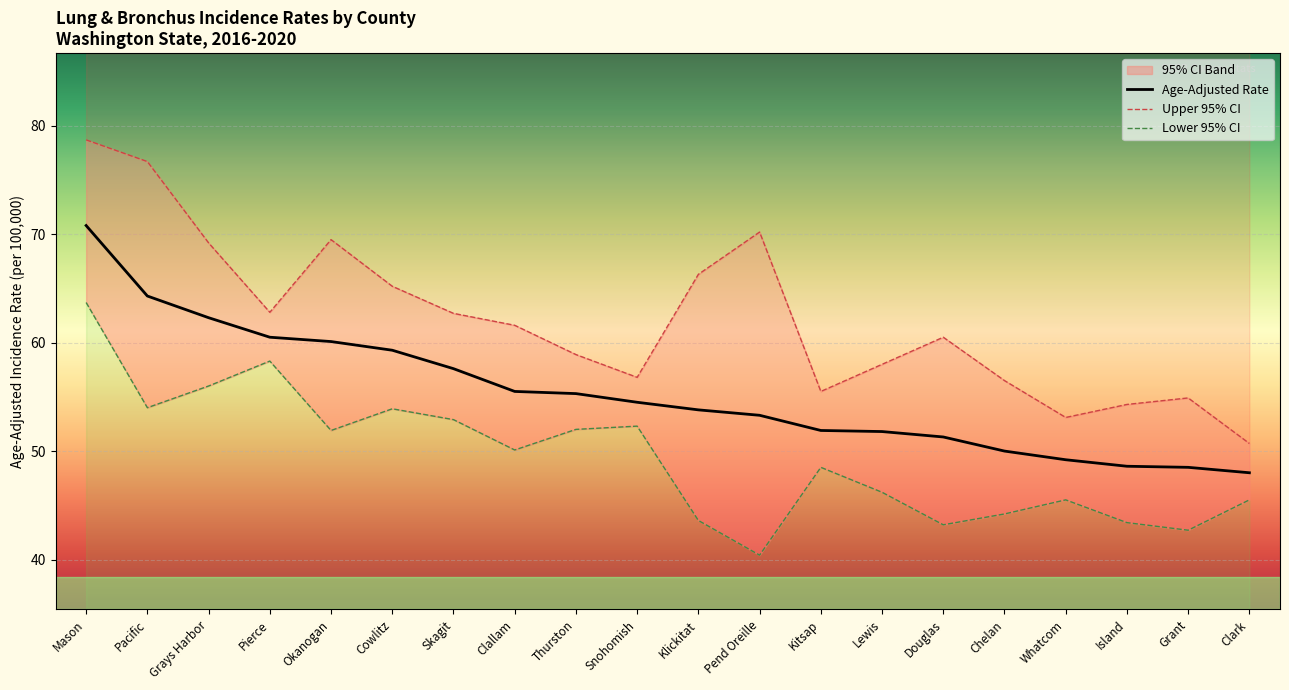

Reading right to left, what are all the values shown in this chart?

Age-Adjusted Rate: 48.0	48.5	48.6	49.2	50.0	51.3	51.8	51.9	53.3	53.8	54.5	55.3	55.5	57.6	59.3	60.1	60.5	62.3	64.3	70.8
Upper 95% CI: 50.7	54.9	54.3	53.1	56.5	60.5	58.0	55.5	70.2	66.3	56.8	58.9	61.6	62.7	65.2	69.5	62.8	69.2	76.7	78.7
Lower 95% CI: 45.5	42.7	43.4	45.5	44.2	43.2	46.2	48.5	40.4	43.6	52.3	52.0	50.1	52.9	53.9	51.9	58.3	56.0	54.0	63.7